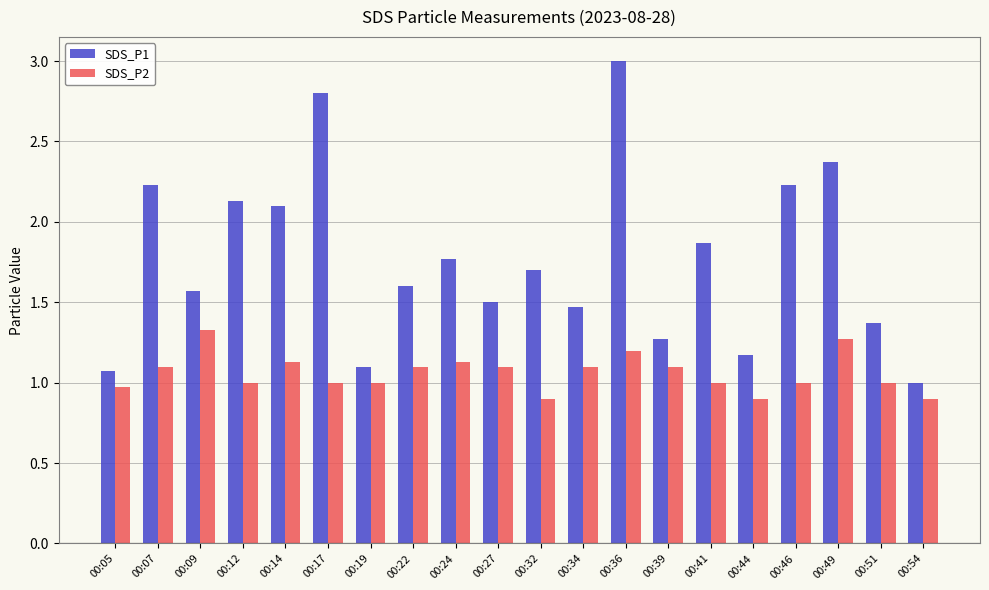

At which label is SDS_P1 closest to 2?

00:14